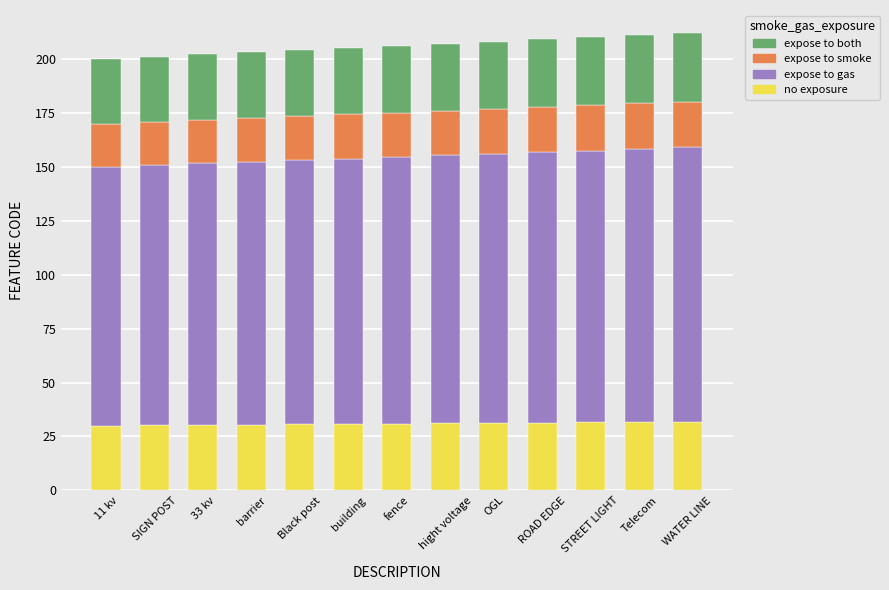

What is the total value across all series at SIGN POST?

201.0